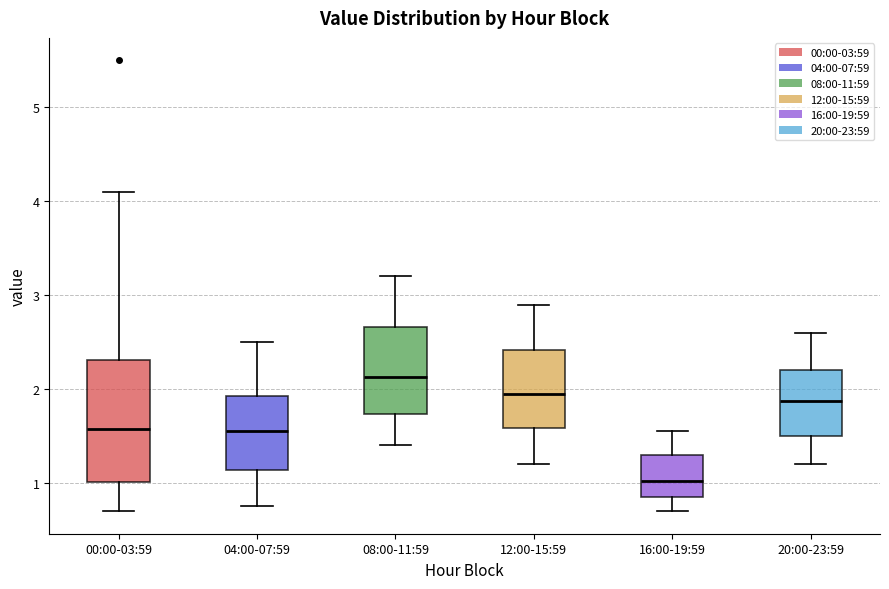

Where does the median line of the box for 04:00-07:59 sit on the y-axis? The values are not printed on the chart, so give them approximately, as read against the axis.

1.6